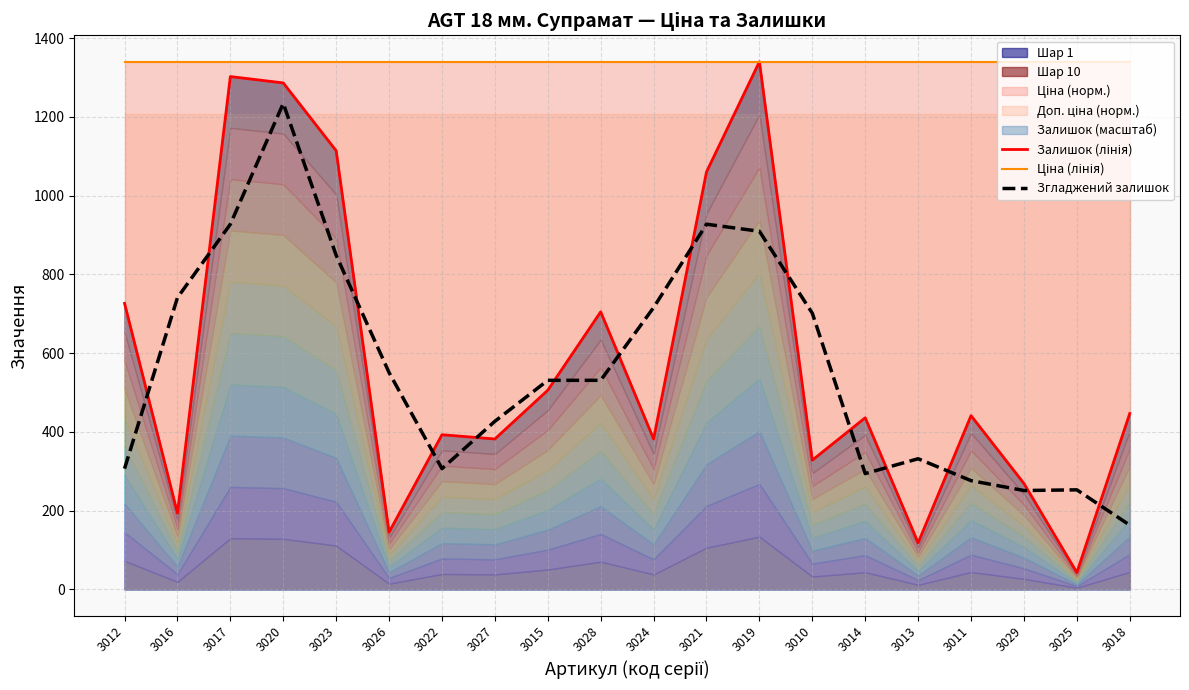

Does the chart have visible grid lines?

Yes